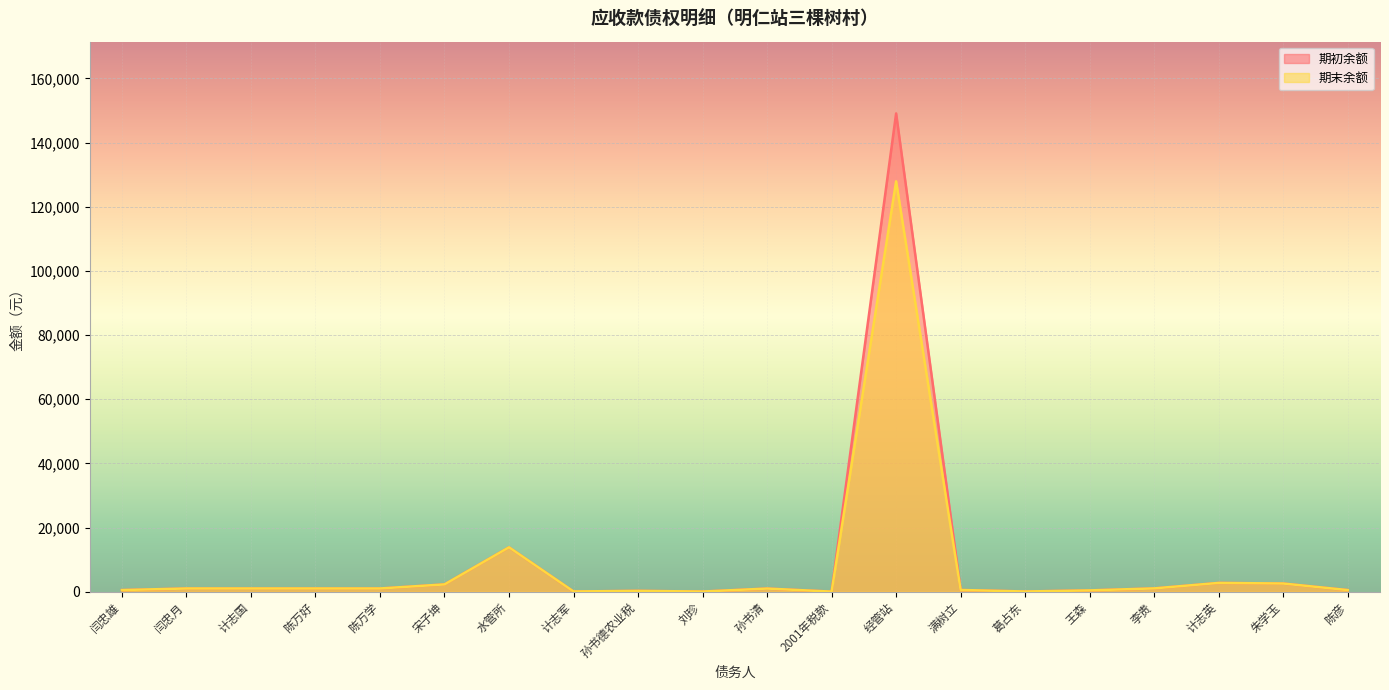

At which category does the chart reach its peak across all series?

经管站